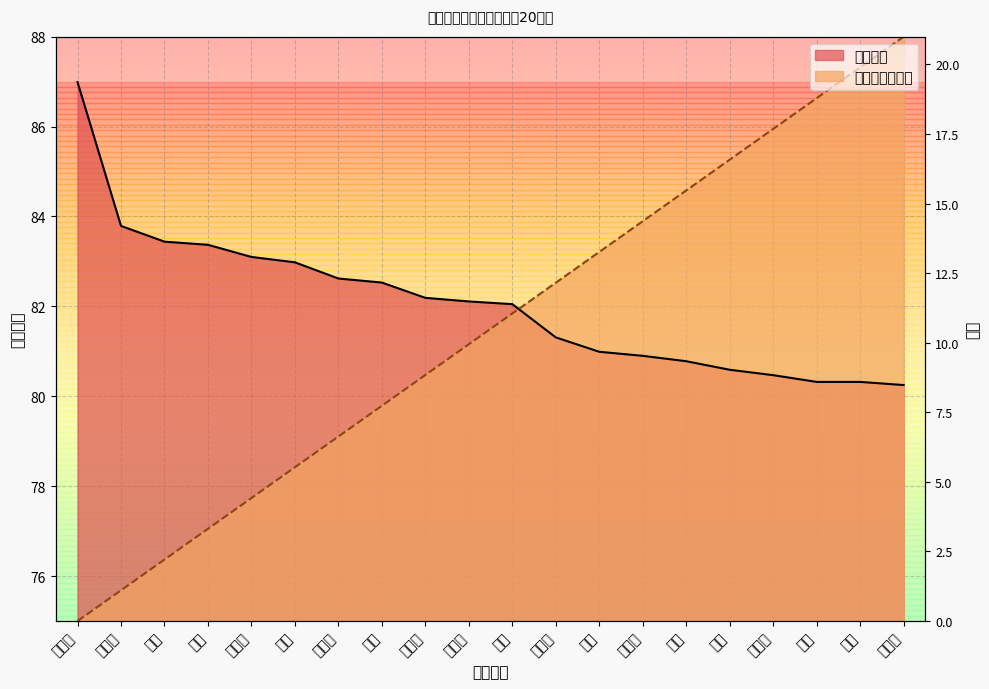

Where does the 名次 series first go above 81?

李可欣